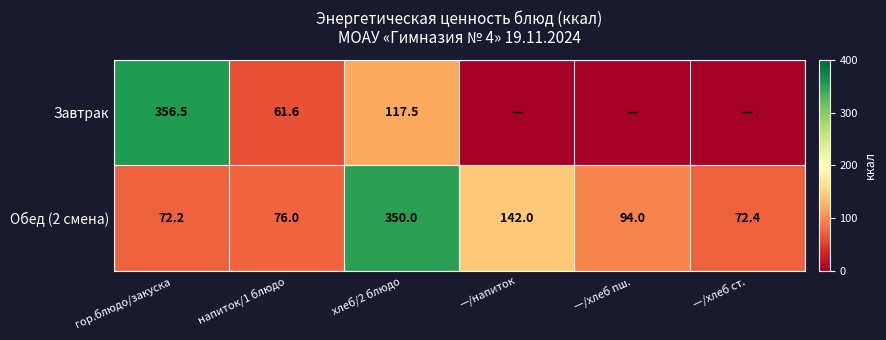

What is the sum of all Обед (2 смена) values?

806.6